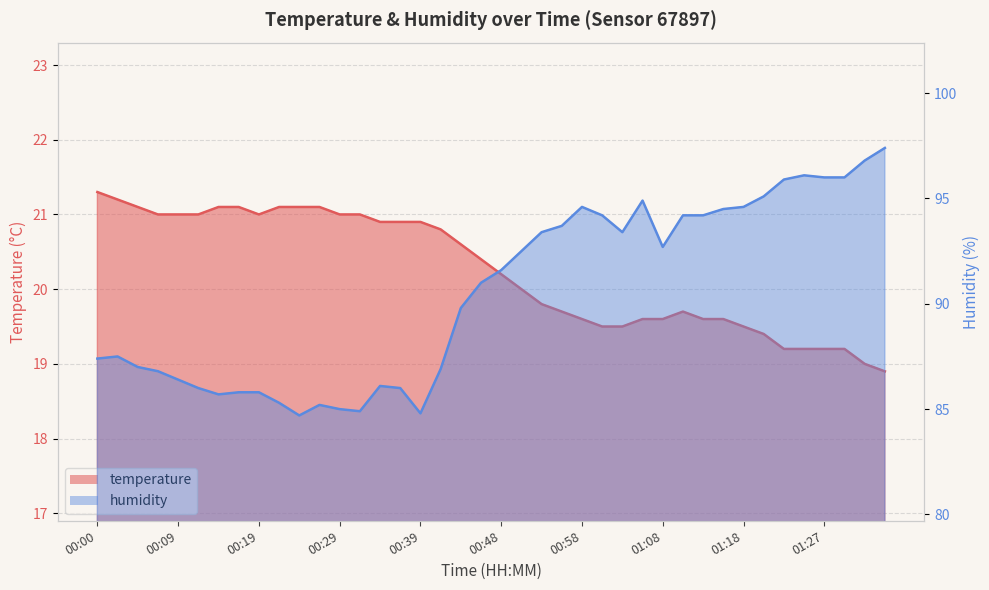

Rank the series by their average value, from highest to lowest.

humidity, temperature